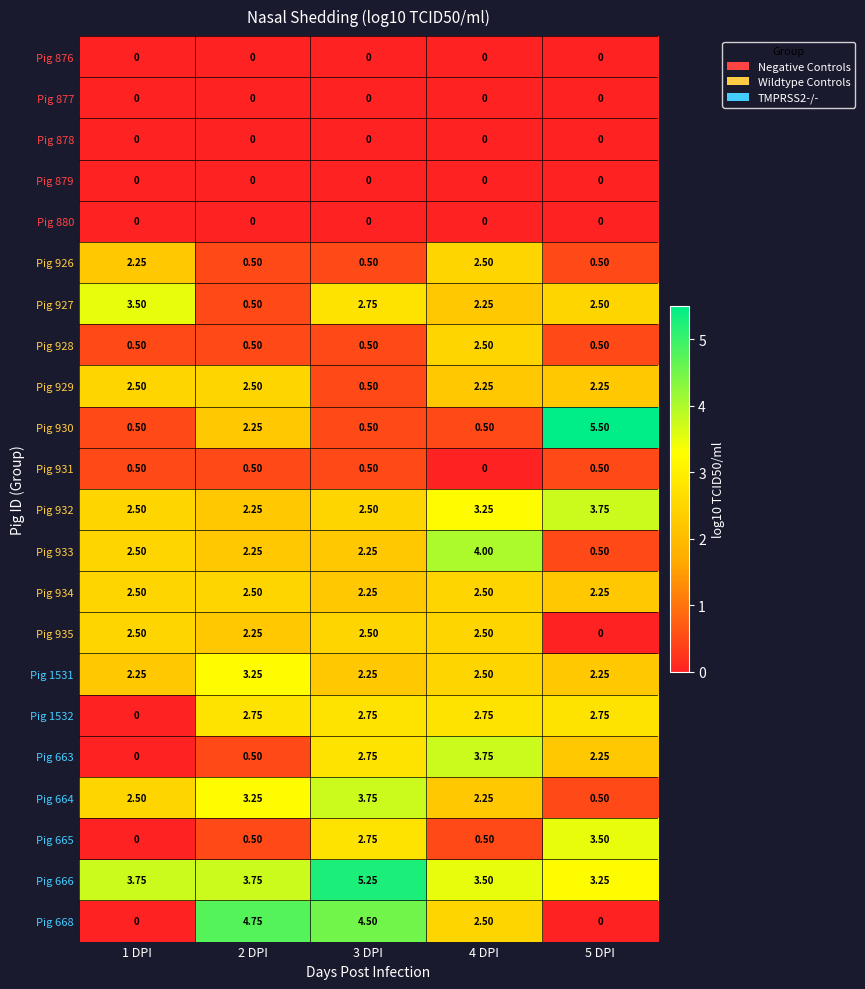

Is the value of Pig 932 at 5 DPI greater than the value of Pig 933 at 3 DPI?

Yes